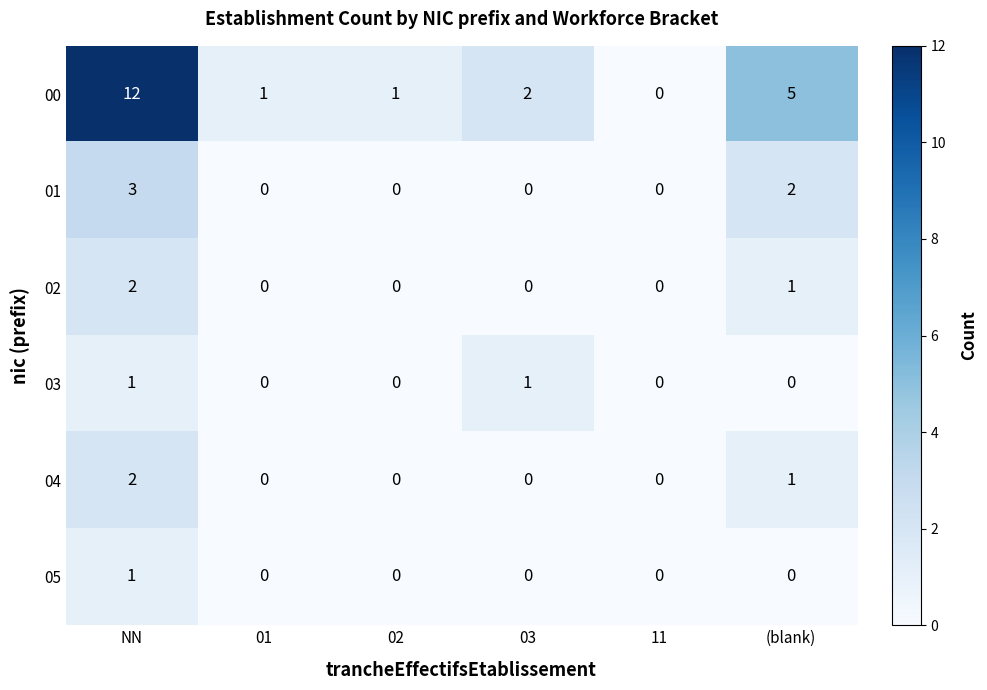

Which series has the widest spread of values?

00